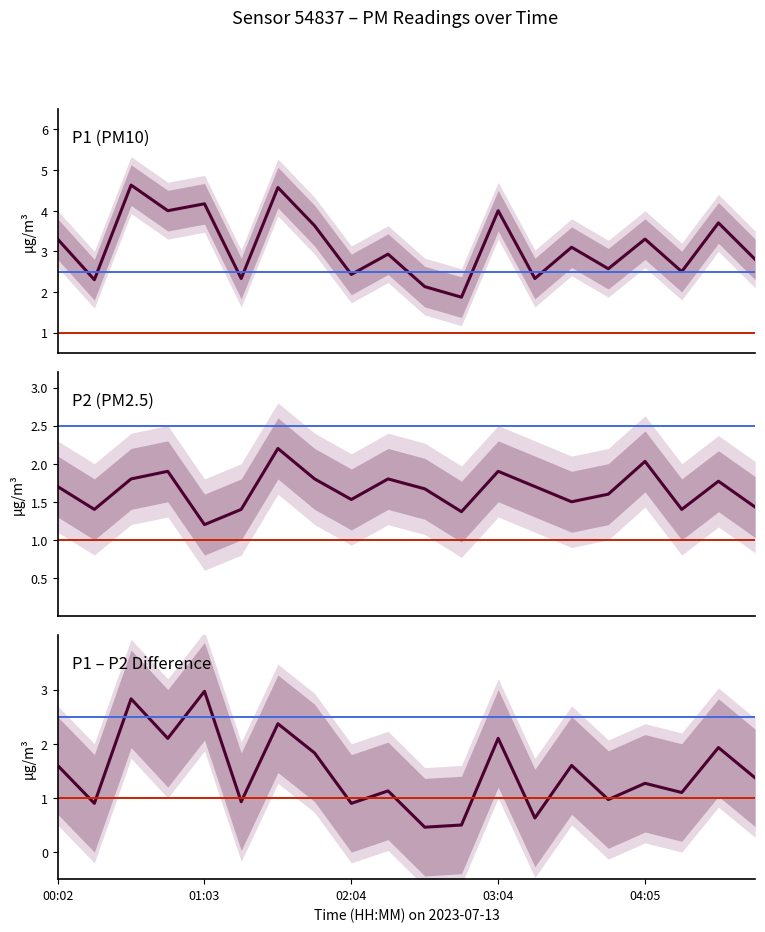

At which category is the sum across all series the highest?

01:33